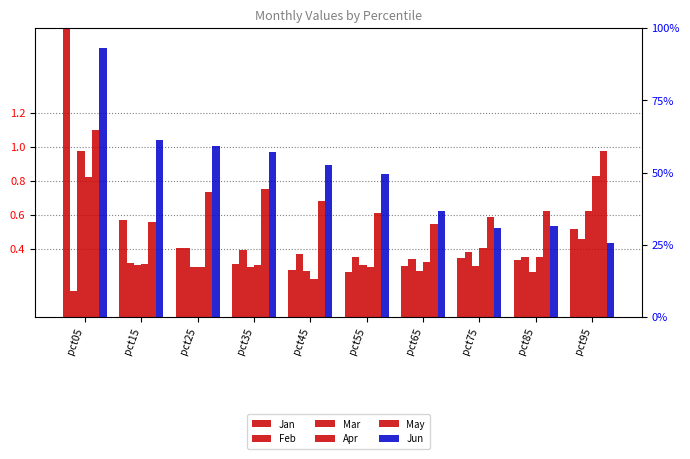

What are all the series names shown in the legend?

Jan, Feb, Mar, Apr, May, Jun